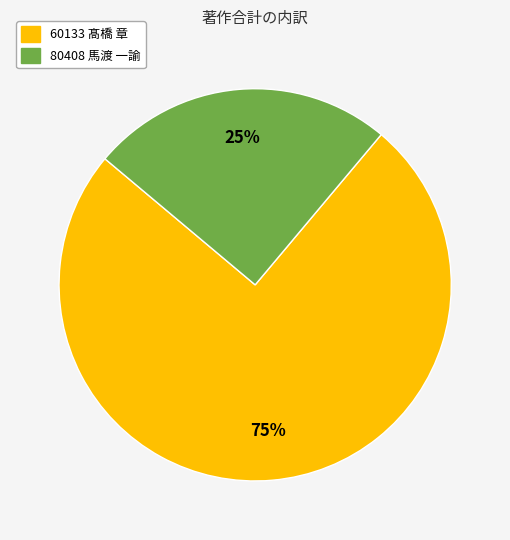

Count the number of slices in the pie.

2